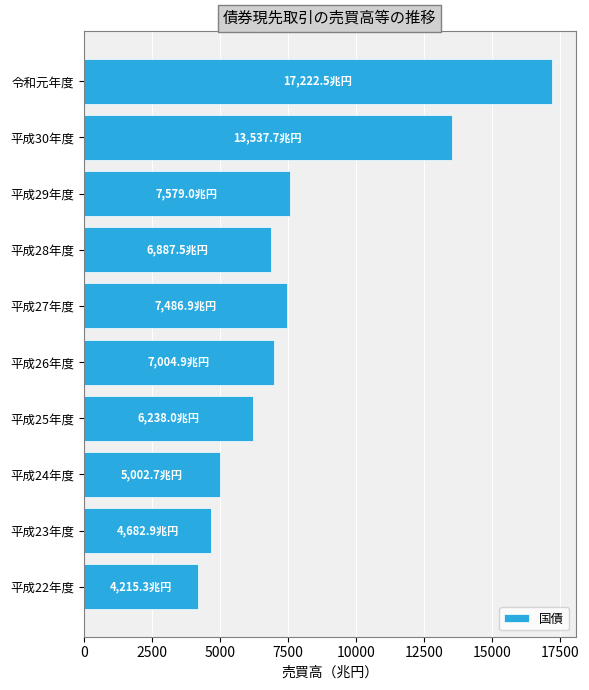

How many categories are shown in the chart?

10